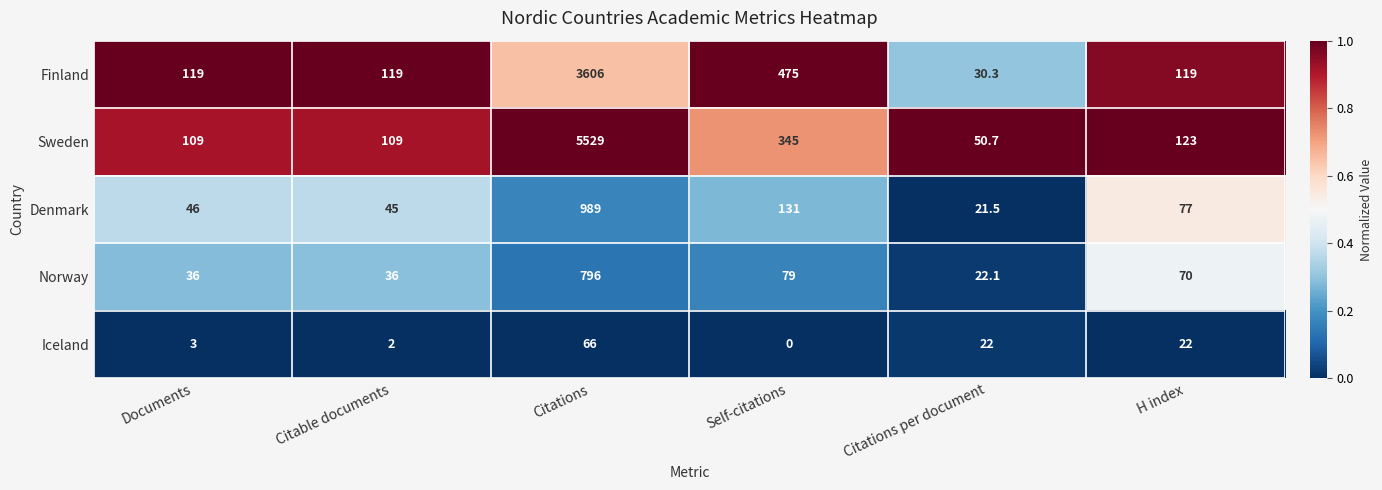

How many data points does each series have?

6